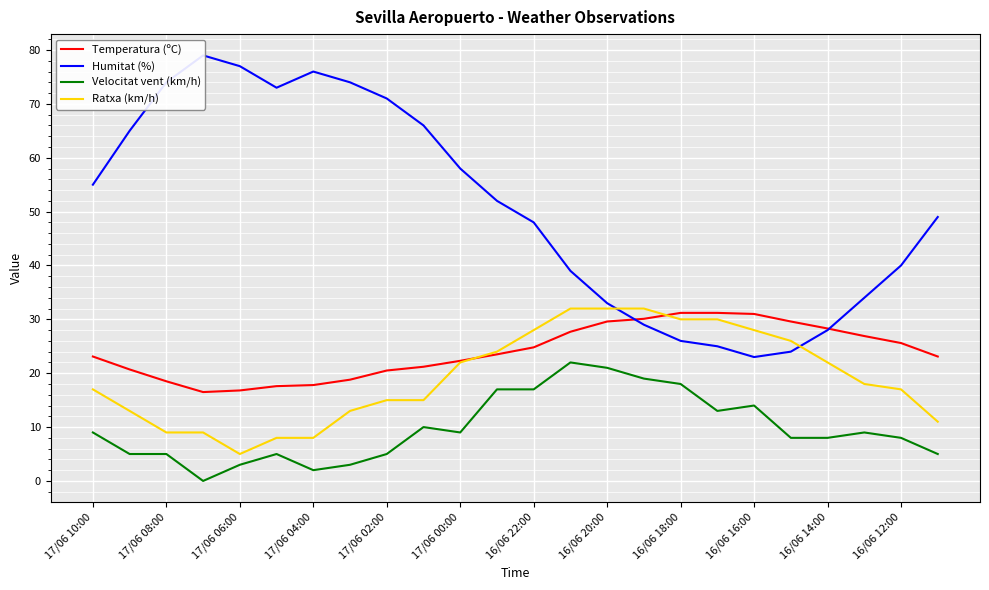

What is the maximum value for Temperatura (ºC)?

31.2